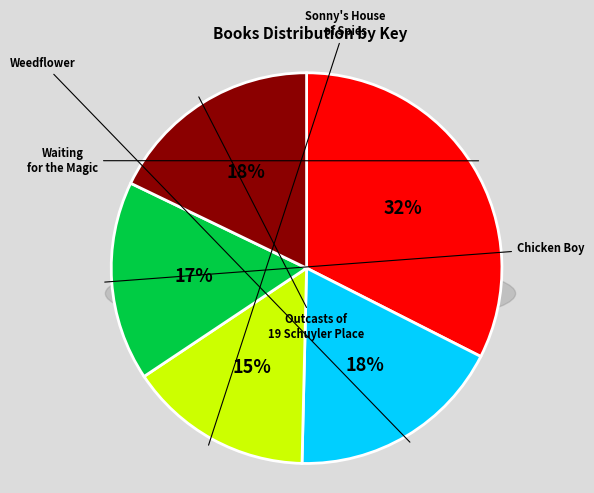

What percentage is the Waiting for the Magic slice, to the nearest percent?

32%